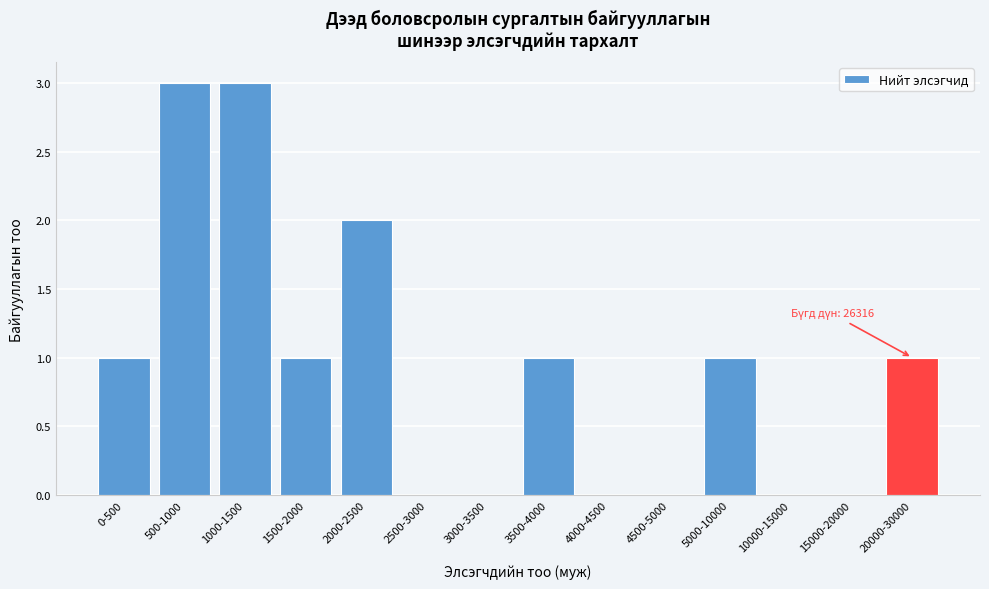

Reading left to right, what are all the values shown in this chart?

0-500=1	500-1000=3	1000-1500=3	1500-2000=1	2000-2500=2	2500-3000=0	3000-3500=0	3500-4000=1	4000-4500=0	4500-5000=0	5000-10000=1	10000-15000=0	15000-20000=0	20000-30000=1